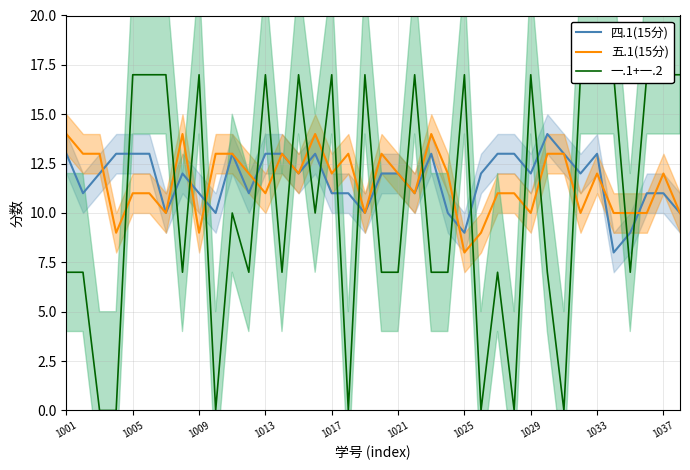

What is the maximum value for 四.1(15分)?

14